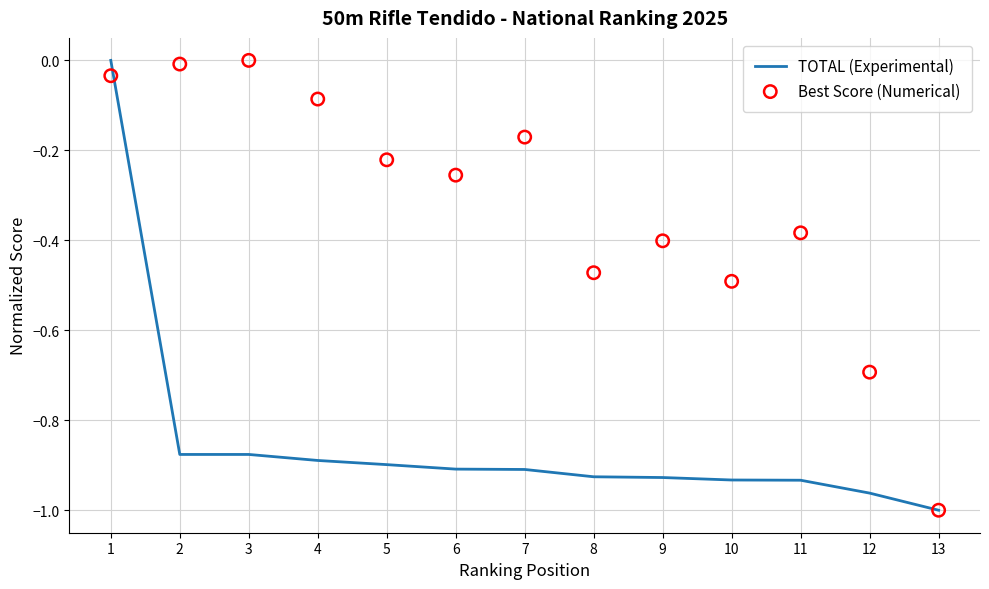

Which series has the widest spread of Y values?

TOTAL (Experimental)